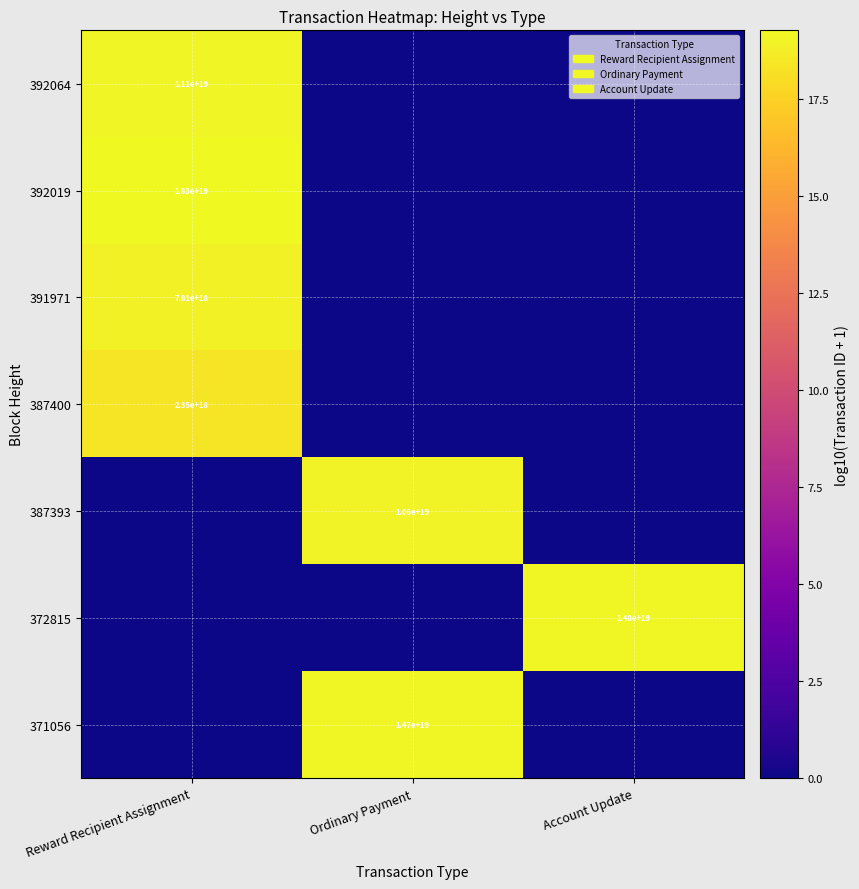

Is the value of 392064 at Reward Recipient Assignment greater than the value of 392019 at Reward Recipient Assignment?

No